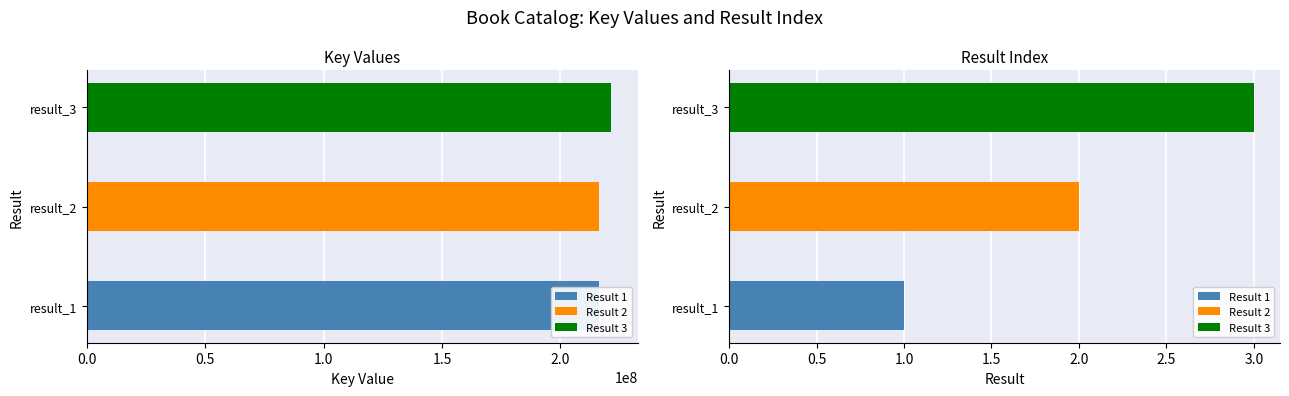

What is the approximate value at 1?

216353148